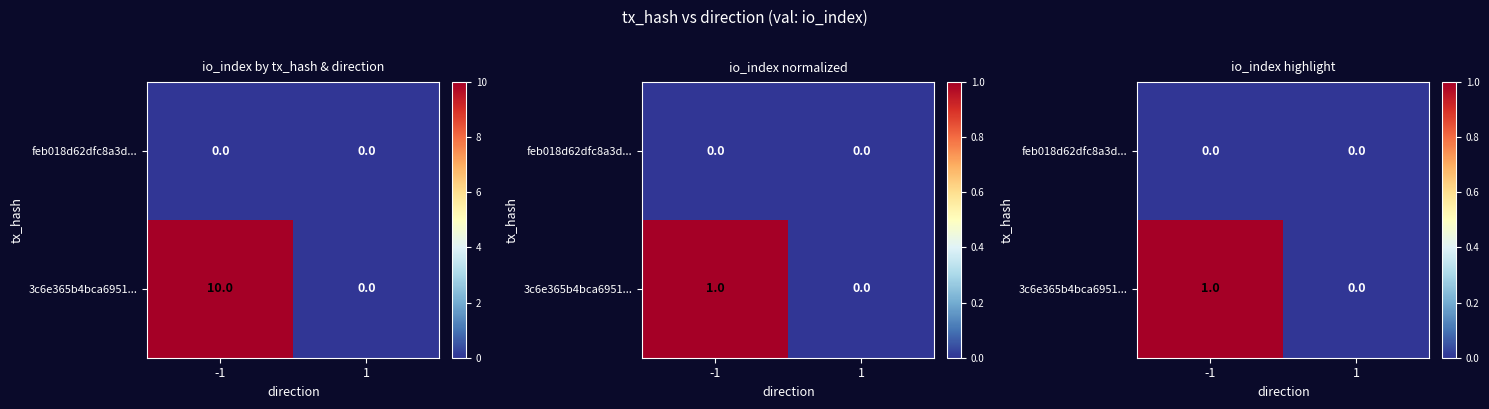

How many data points does each series have?

2